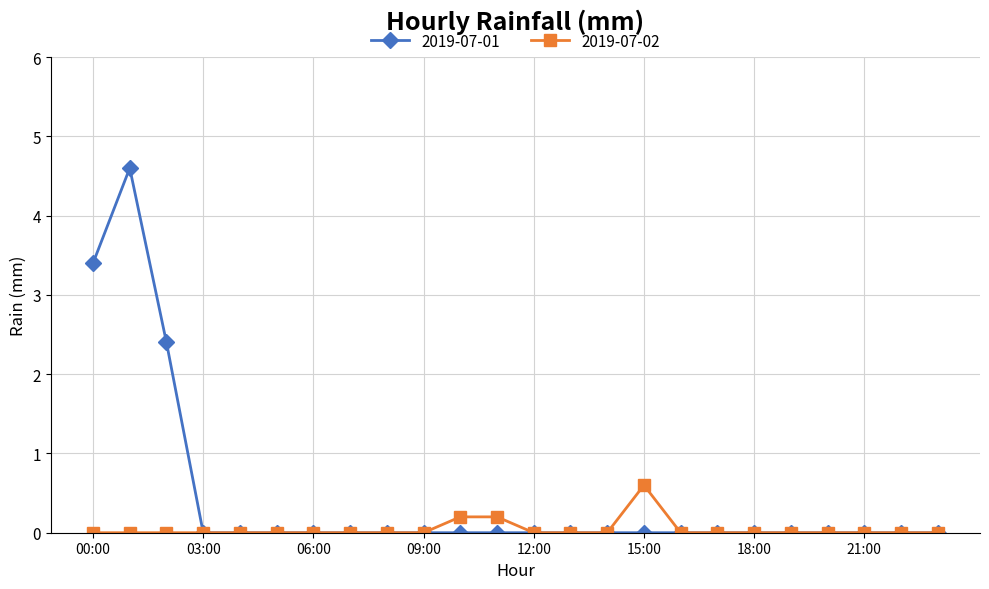

How many lines are shown in the chart?

2